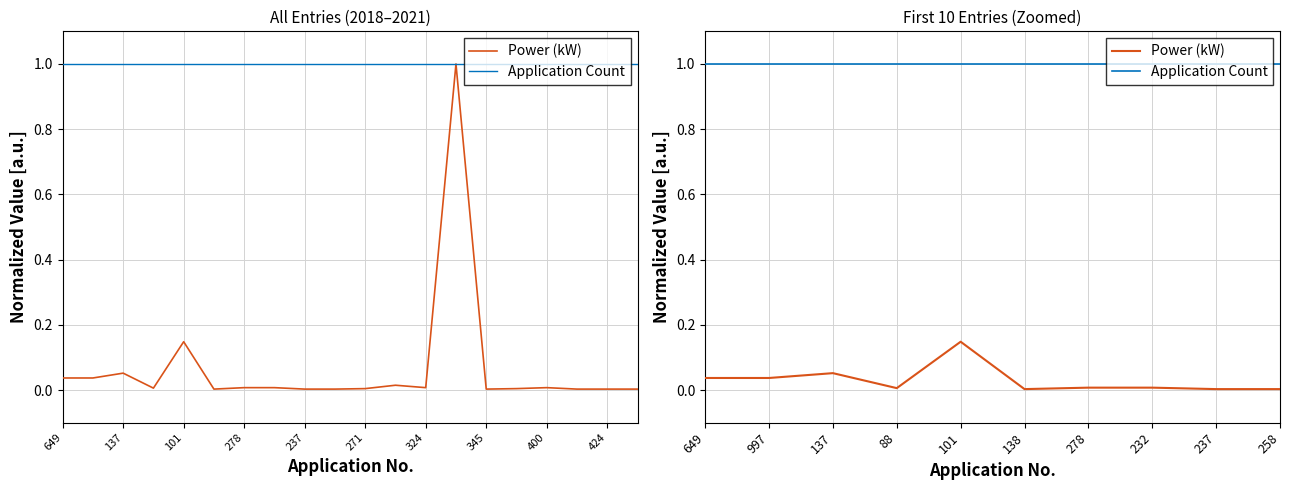

At which category does the chart reach its peak across all series?

649